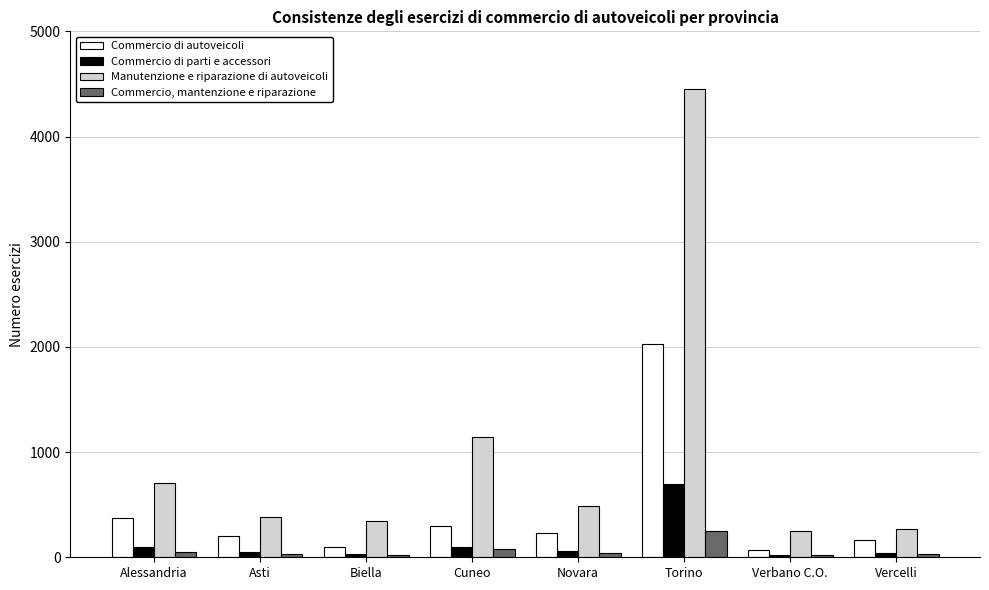

Is the value of Commercio di parti e accessori at Verbano C.O. greater than the value of Manutenzione e riparazione di autoveicoli at Alessandria?

No